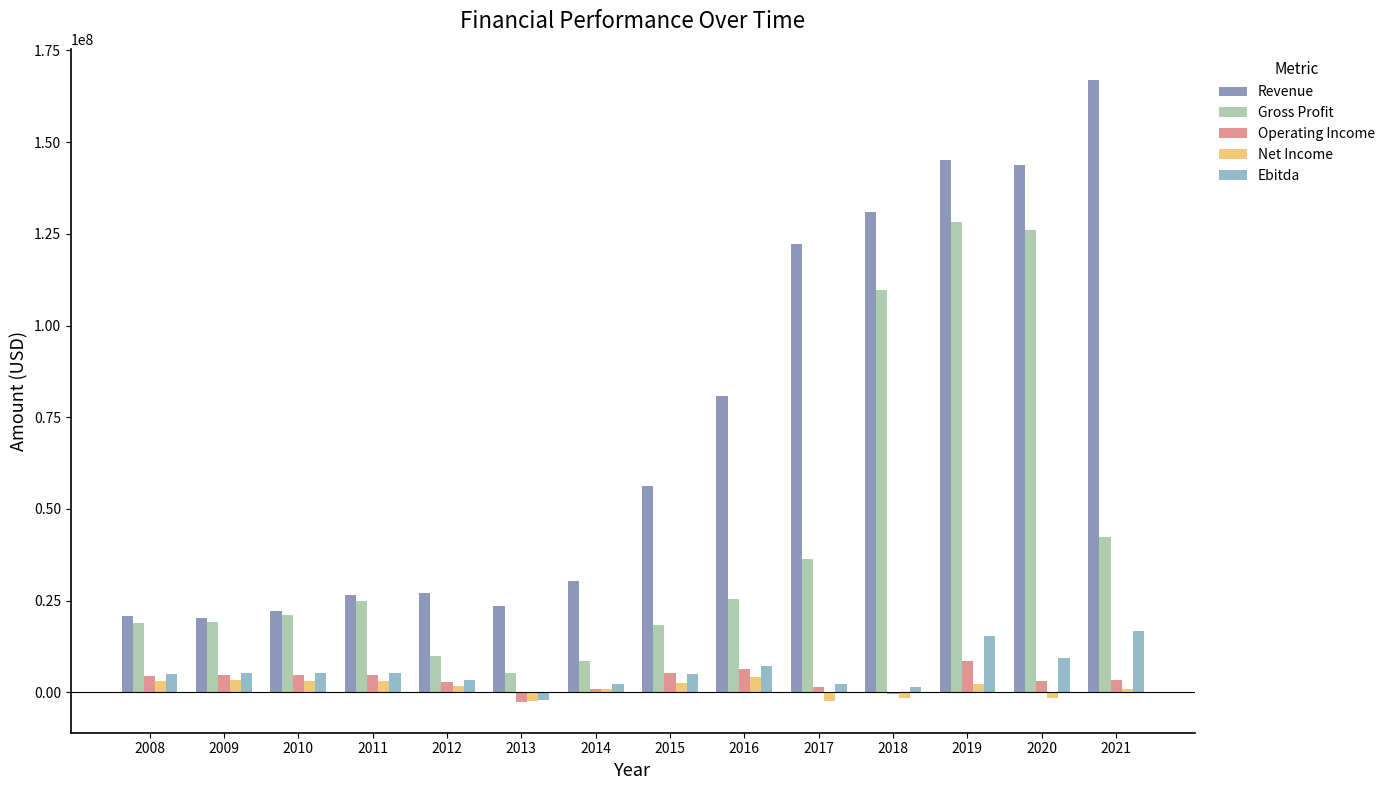

At which category is the sum across all series the highest?

2019